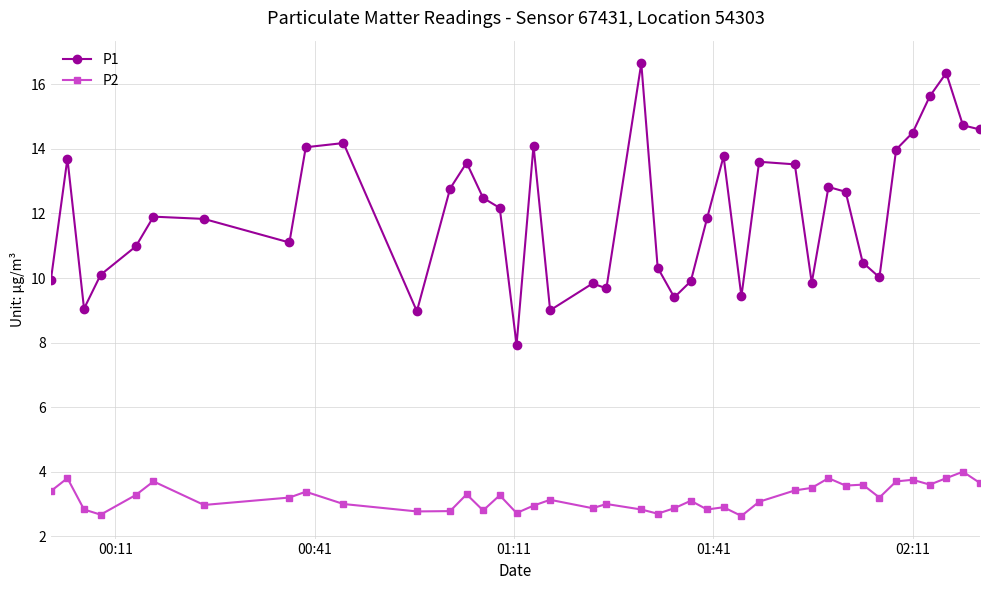

What is the value of the P2 point at the 12th from the left?

2.8